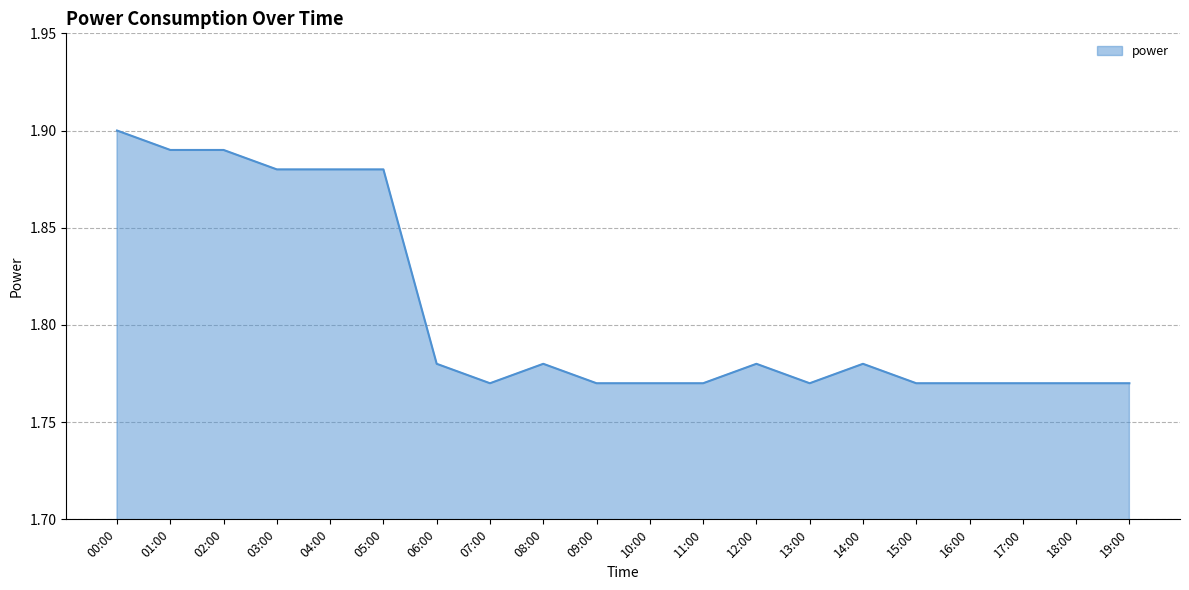

What is the sum of all values?

36.1